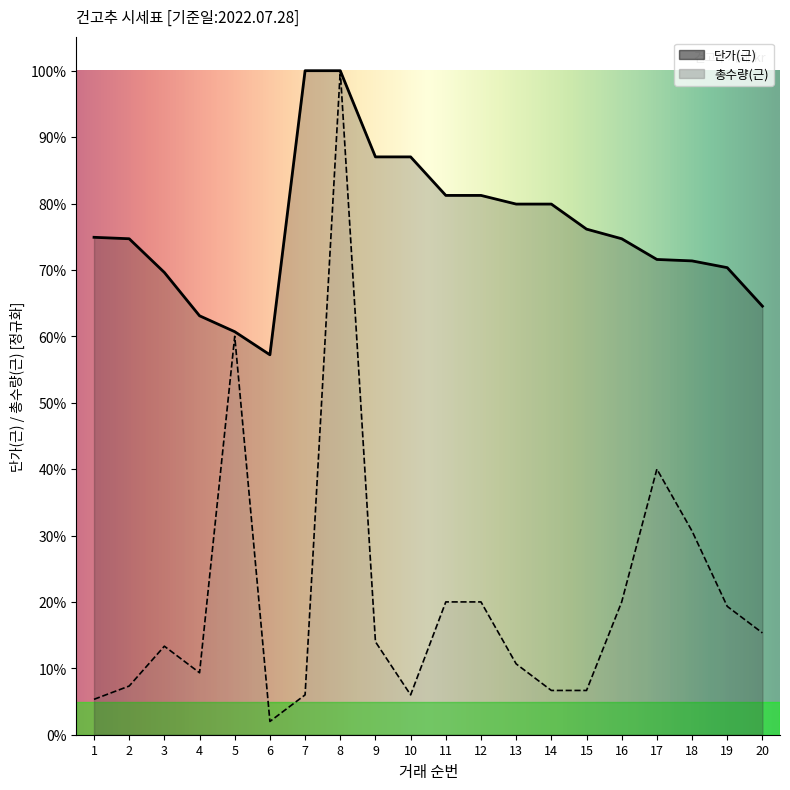

Which has a higher value, 14 or 5?

14